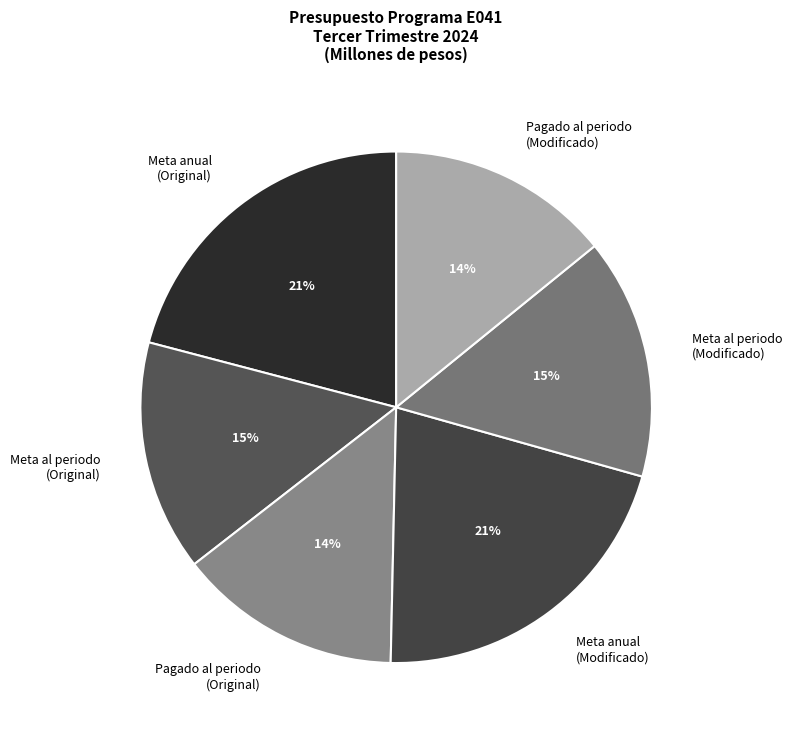

Count the number of slices in the pie.

6